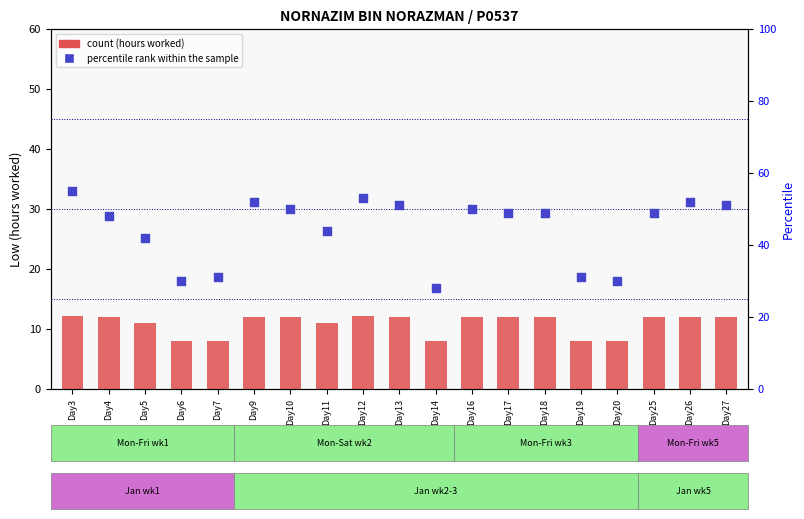

Which series has the largest Y range (max minus min)?

percentile rank within the sample